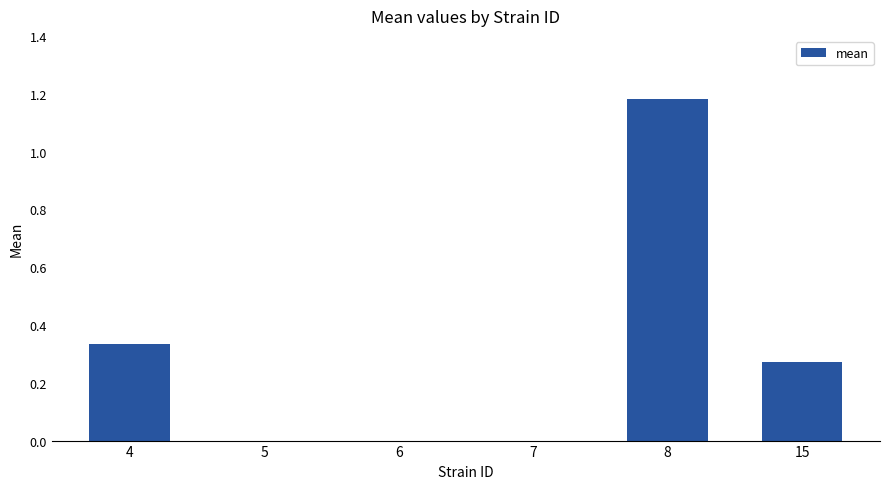

What is the change in value from 4 to 6?

-0.3